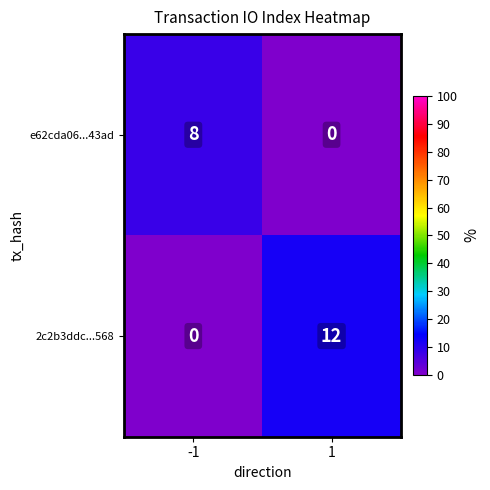

Rank the series by their average value, from highest to lowest.

2c2b3ddc...568, e62cda06...43ad